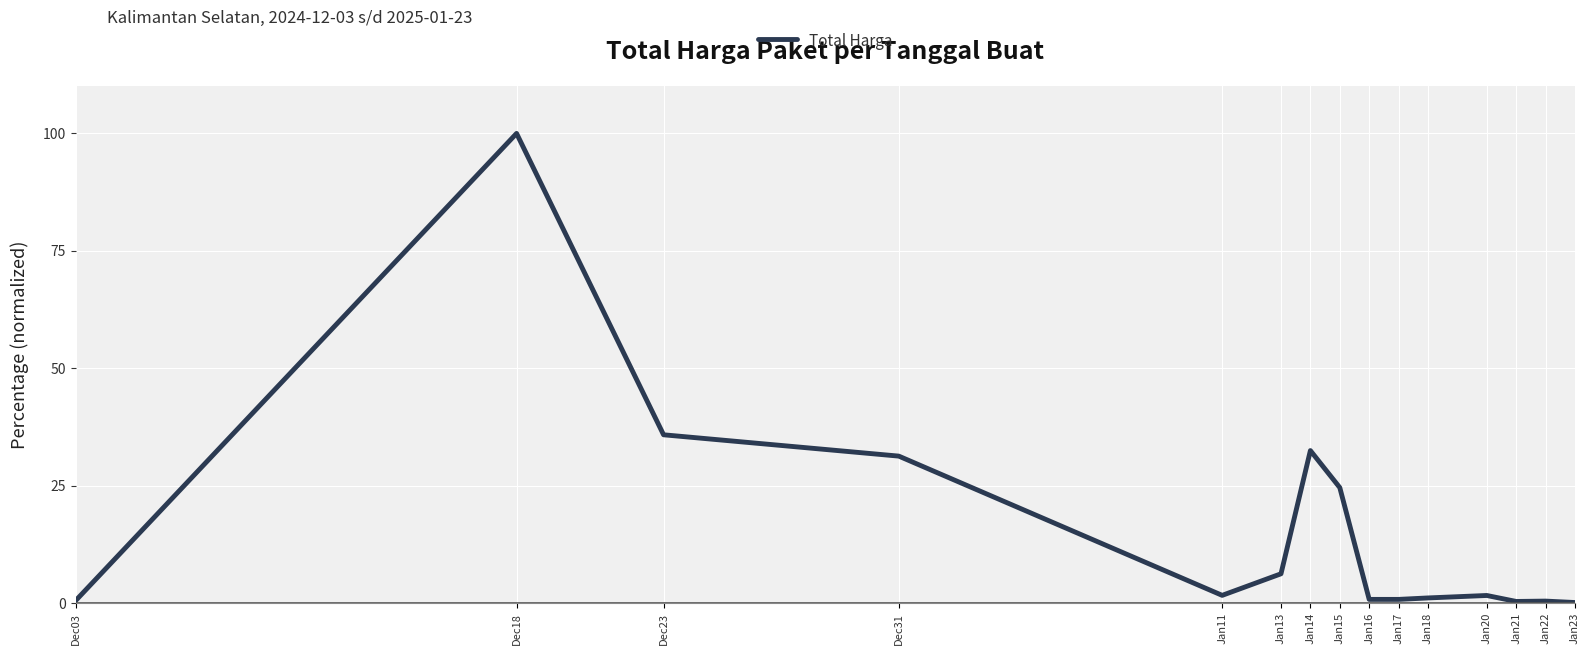

What is the sum of the values at Jan17 and Jan14?

33.3